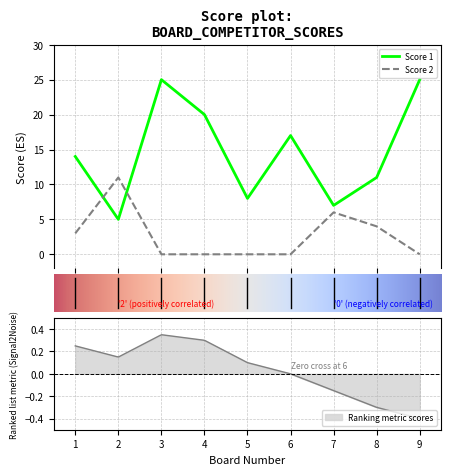

List the series in order of their overall mean, lowest first.

Score 2, Score 1